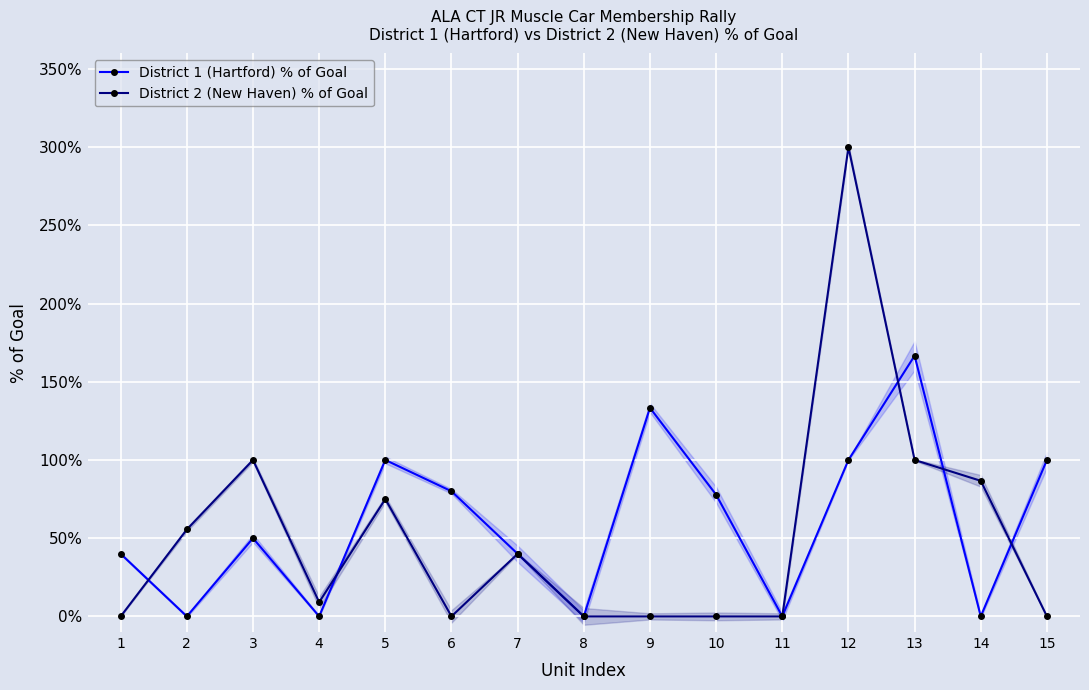

At which category does District 2 (New Haven) % of Goal reach its first local peak?

3